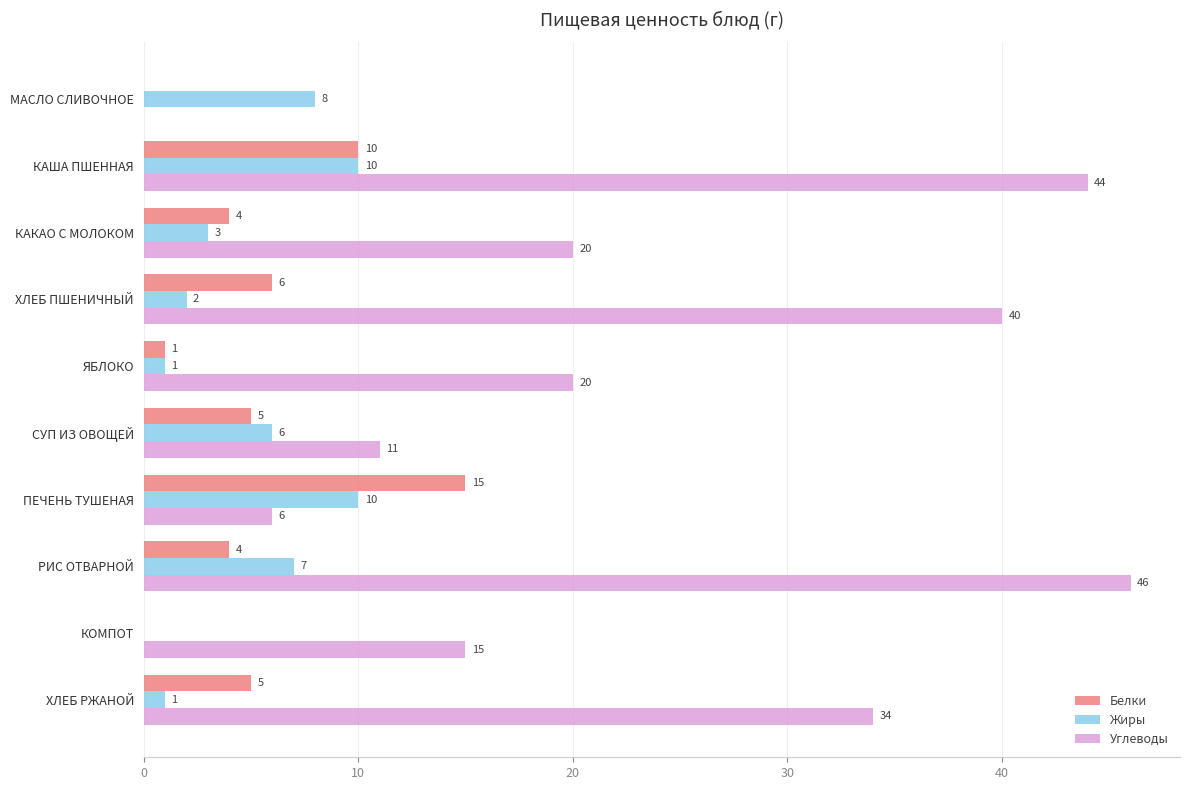

What value does the Белки series have at ПЕЧЕНЬ ТУШЕНАЯ, to the nearest 10?

20